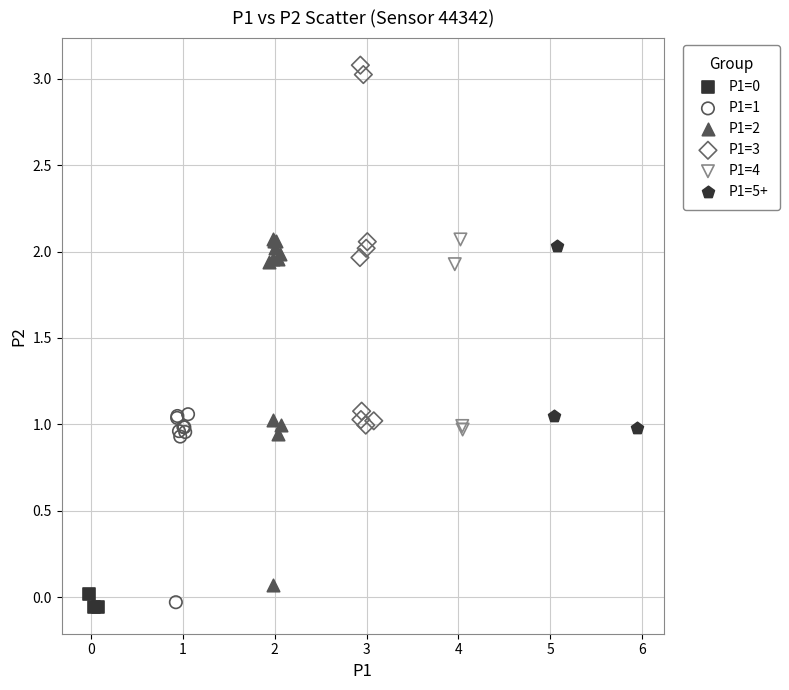

Which series contains the highest Y value?

P1=3